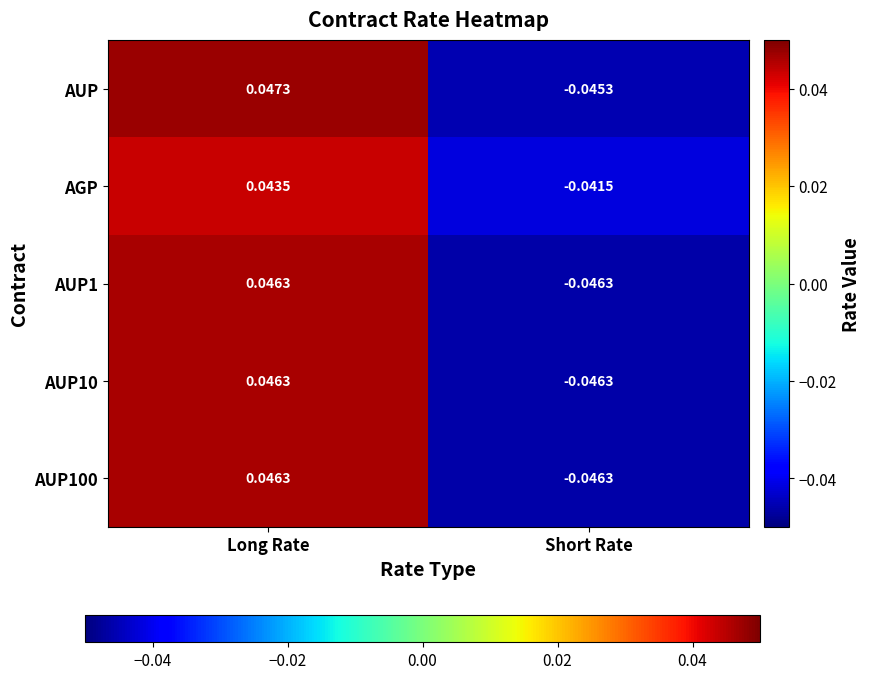

At which category does the chart reach its minimum across all series?

Short Rate